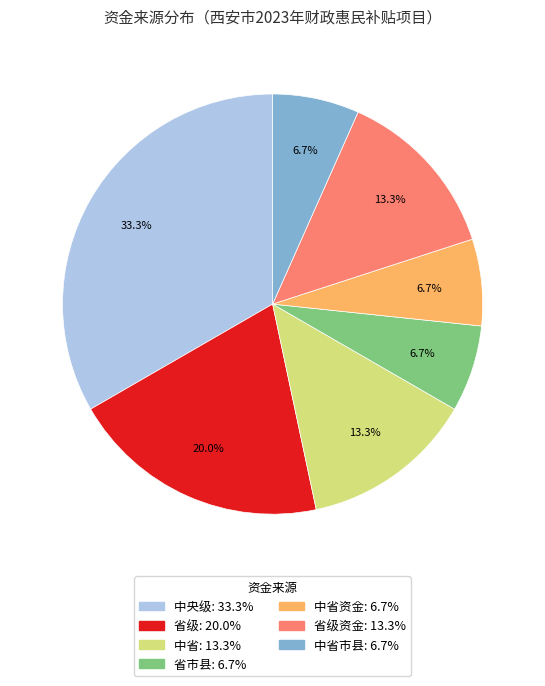

Is there a majority slice in this chart?

No